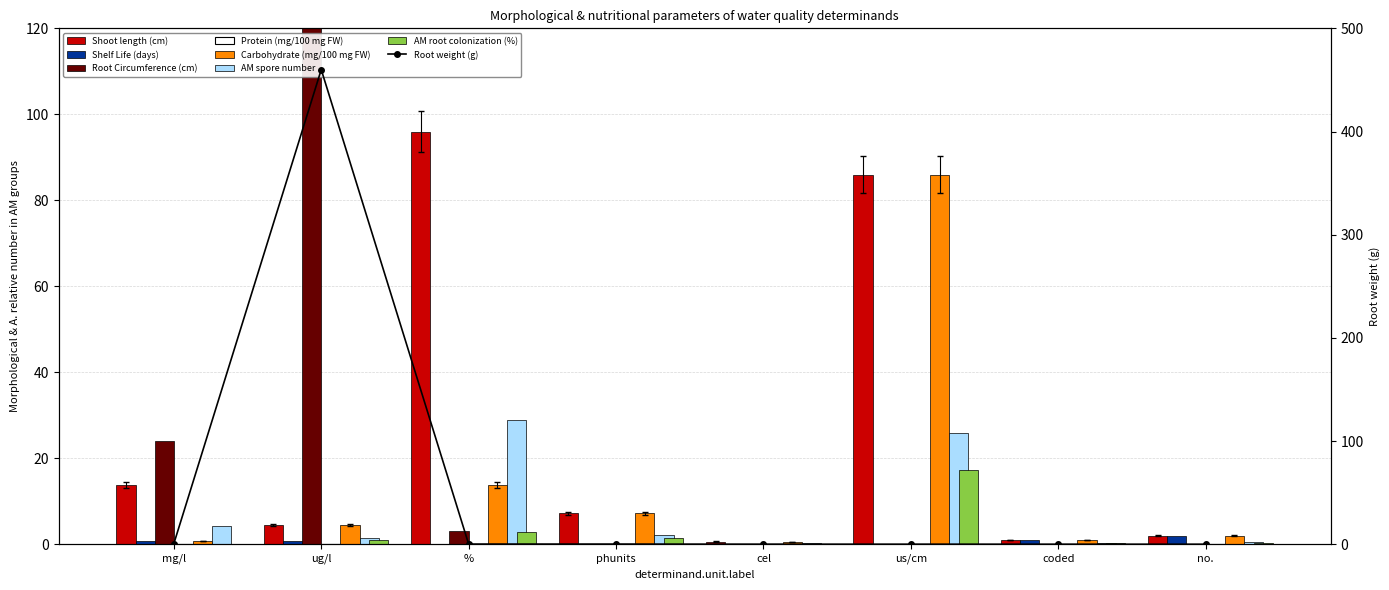

How many values in the Root Circumference (cm) series exceed 0?

3